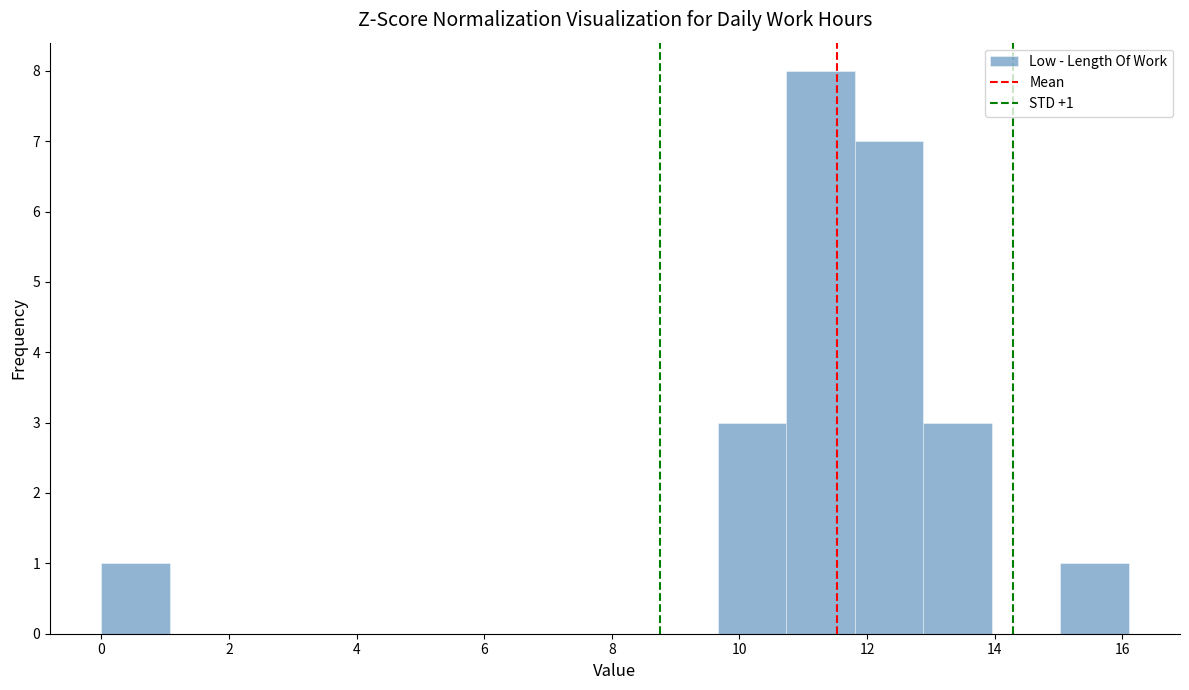

Over which range of the x-axis is the bar tallest?

10.8 to 11.8